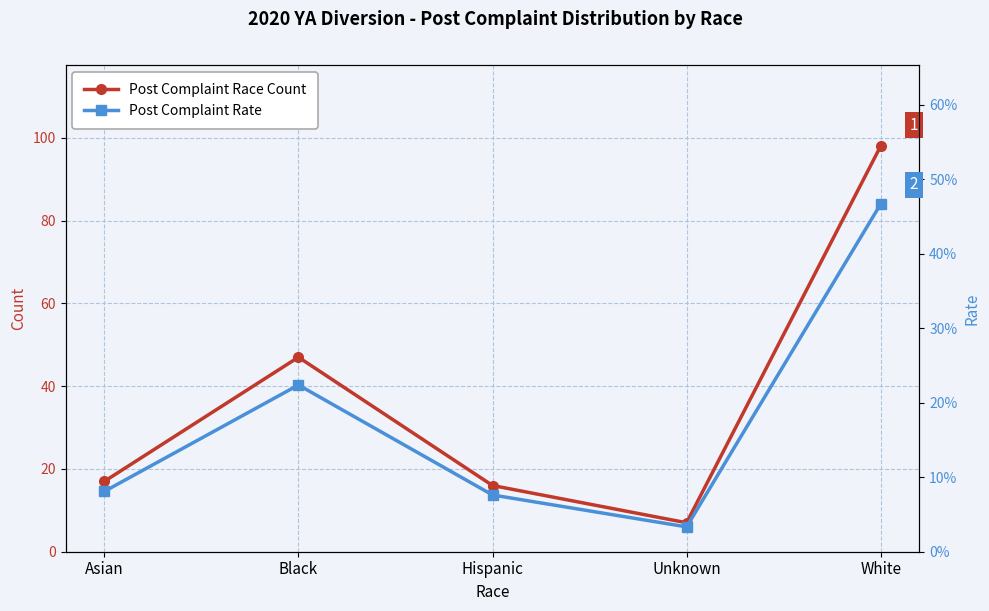

How many values in the Post Complaint Race Count series are below 17?

2